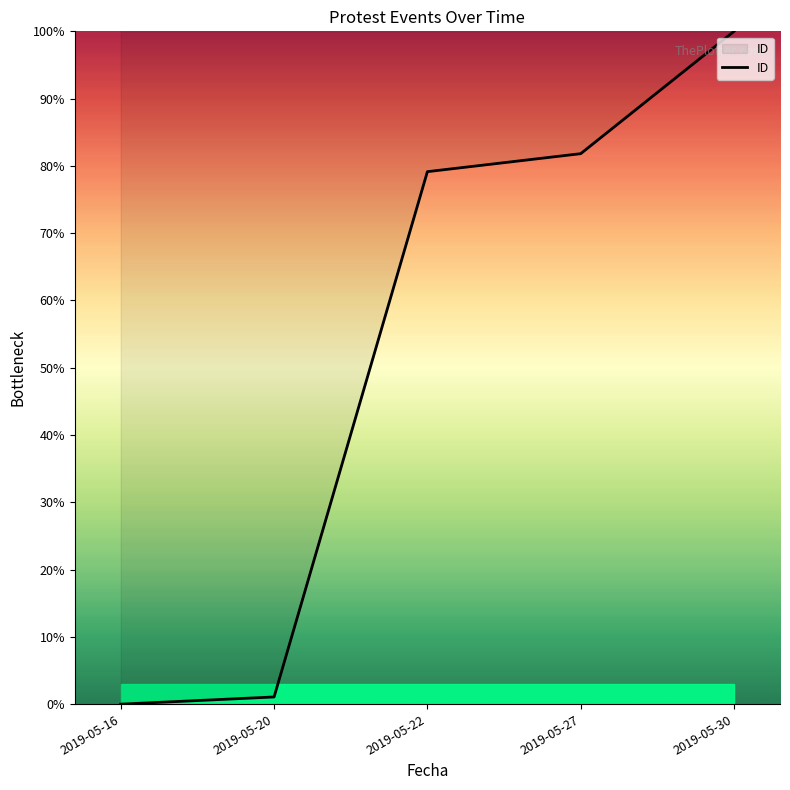

Is it true that the value at 2019-05-30 is 32.3?

False